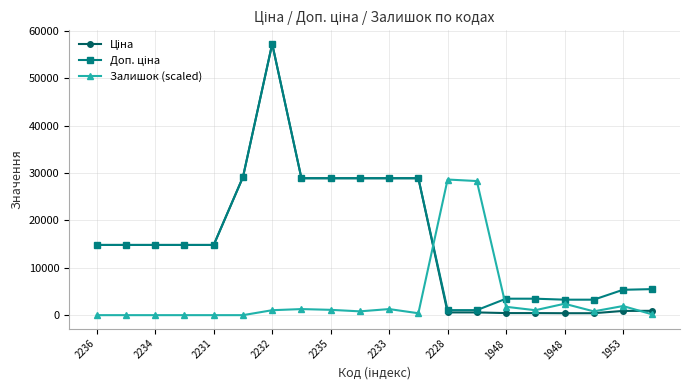

What is the value of the Залишок (scaled) point at the 13th from the left?

28629.0